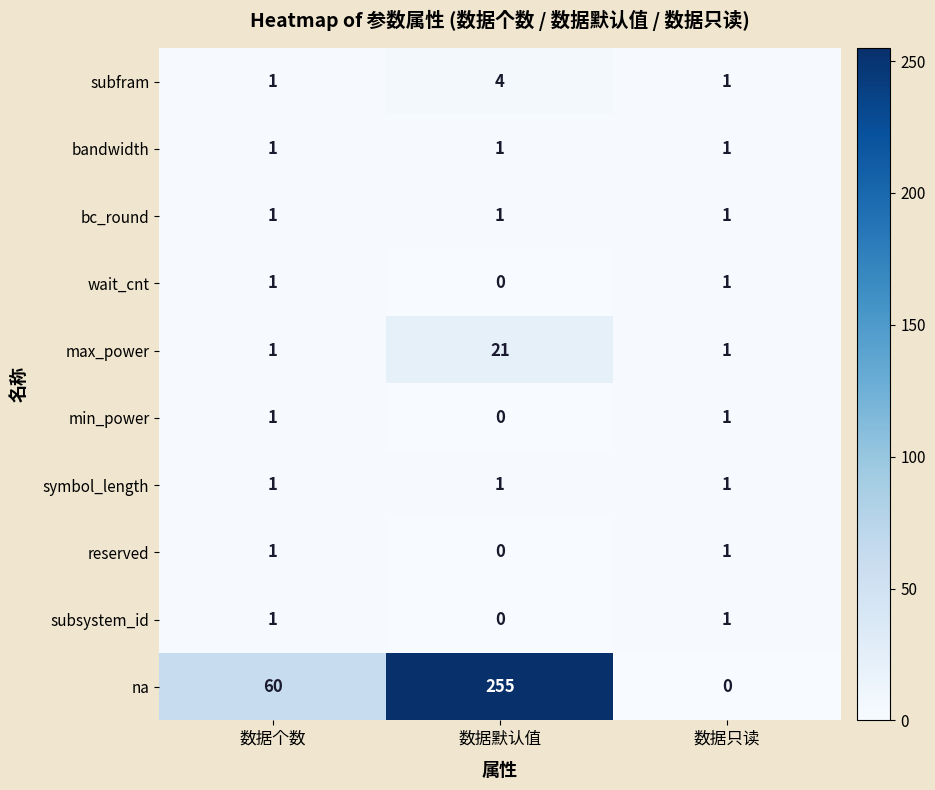

Count the subfram values in the range 1 to 4.

3